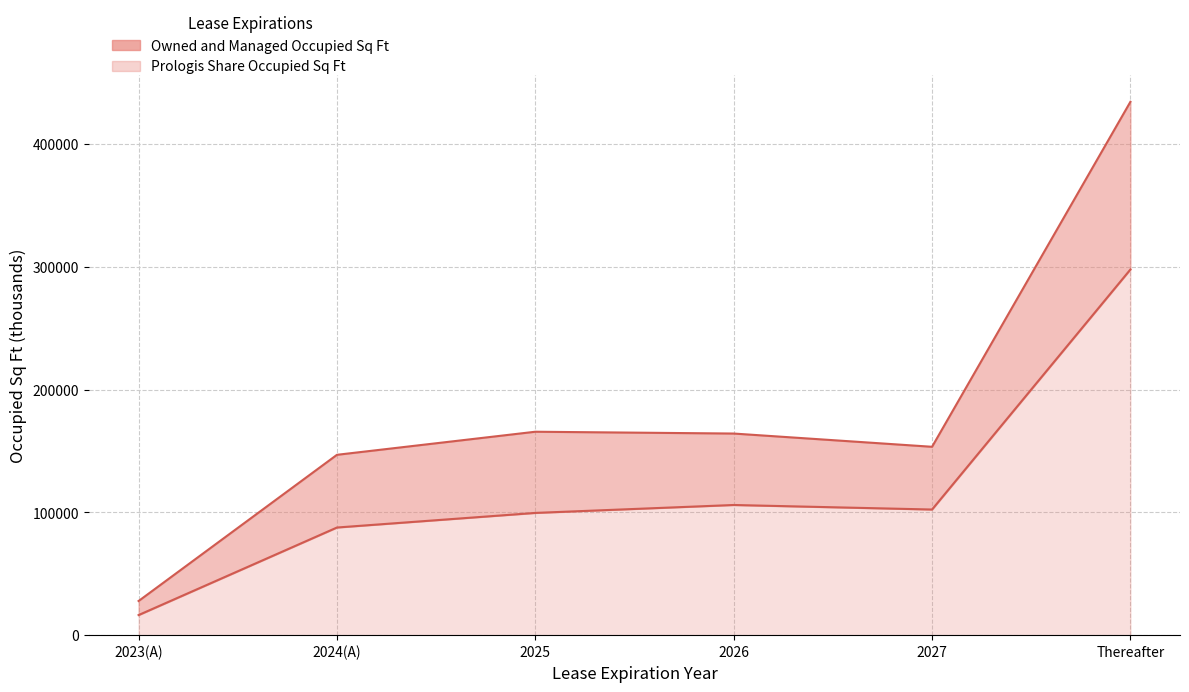

Rank the series by their average value, from lowest to highest.

Prologis Share Occupied Sq Ft, Occupied Sq Ft (Owned and Managed)